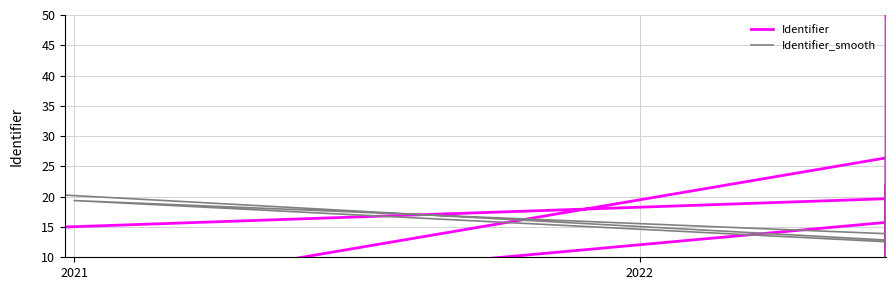

The Identifier series shows 77.7 at 8. True or false?

False